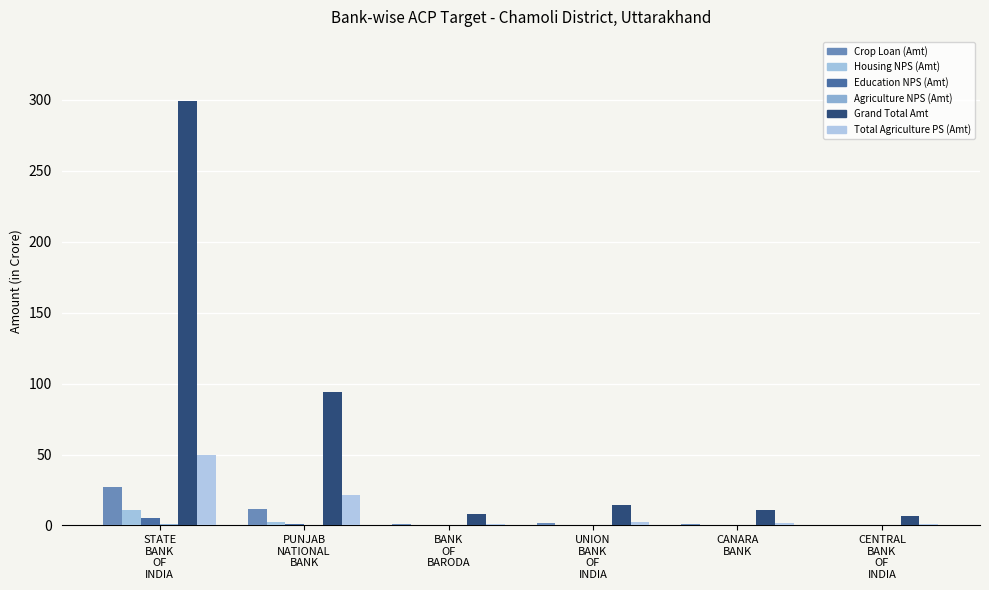

What is the difference between the highest and lowest values at PUNJAB
NATIONAL
BANK?

94.0